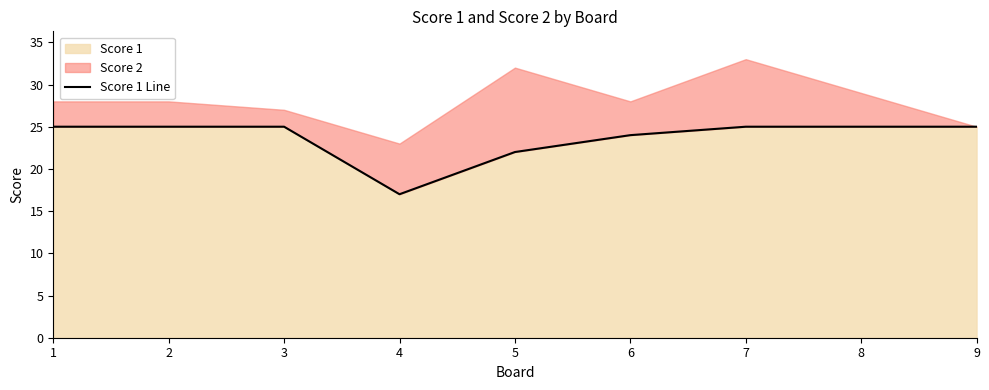

At which label does Score 1 reach its minimum?

4